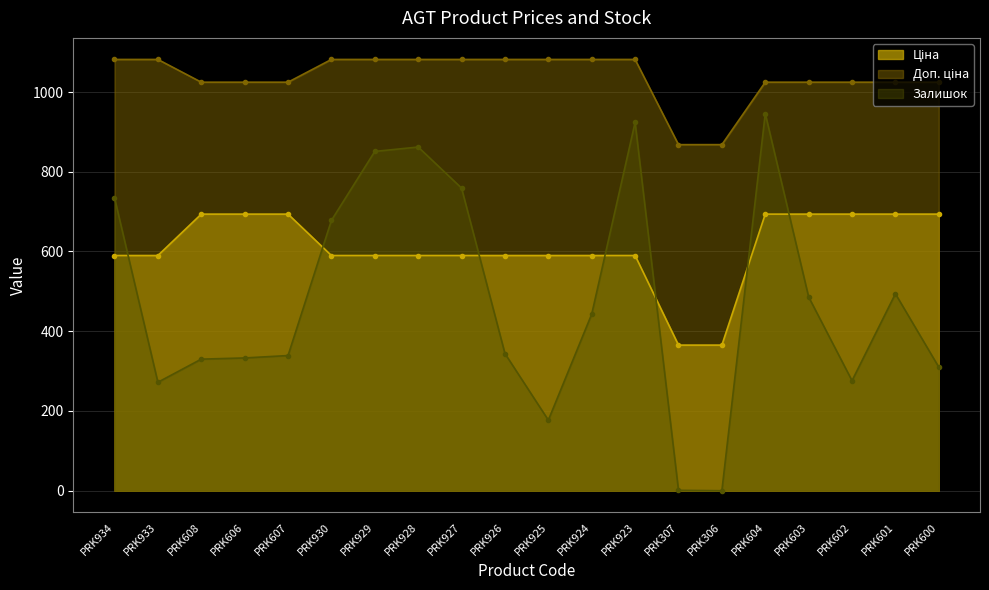

What is the approximate value of Залишок at PRK924?

443.0